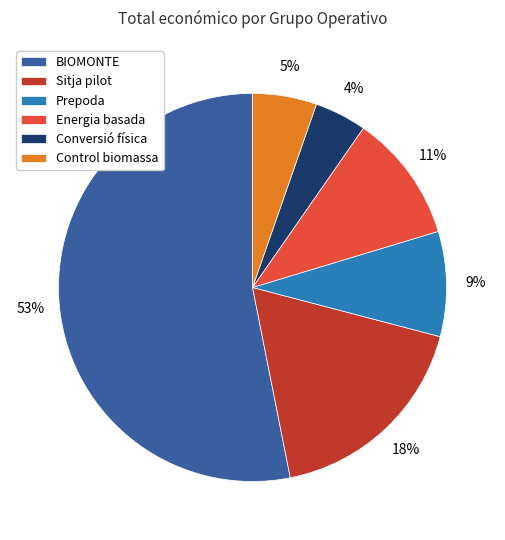

Combined, do Conversió física and Sitja pilot account for over 50%?

No